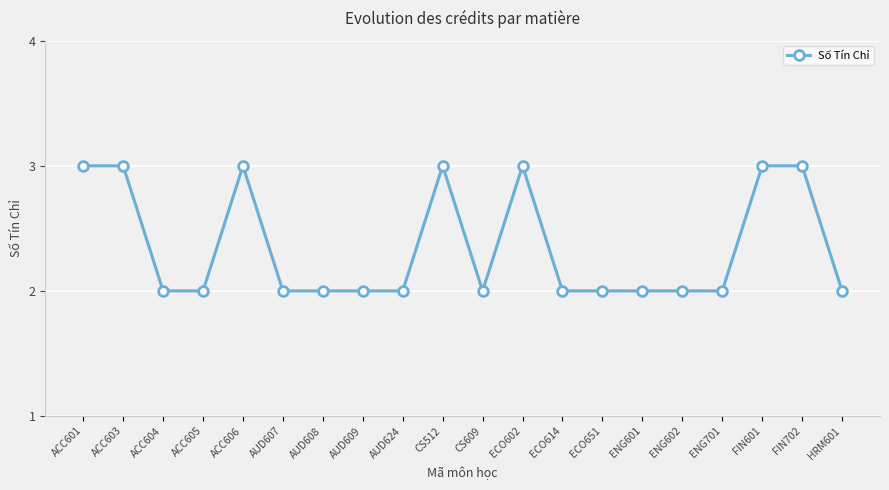

What is the label of the 15th point from the right?

AUD607